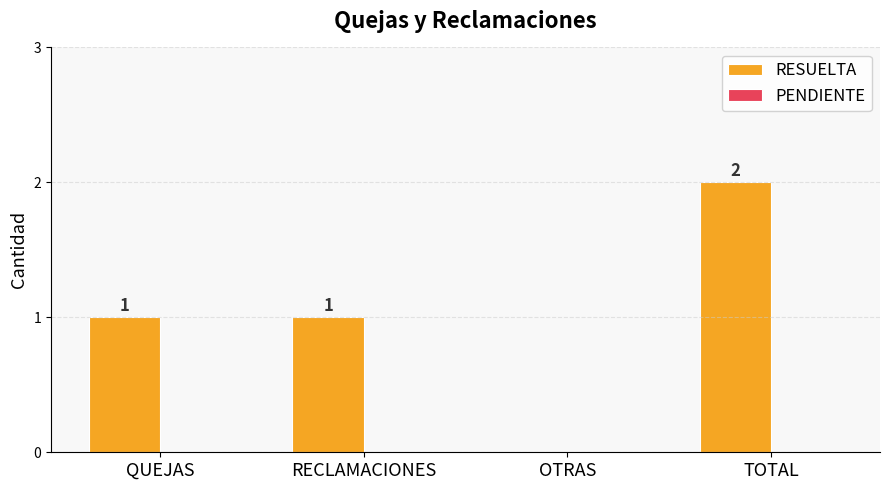

Reading left to right, extract all data points from this chart.

QUEJAS=1	RECLAMACIONES=1	OTRAS=0	TOTAL=2